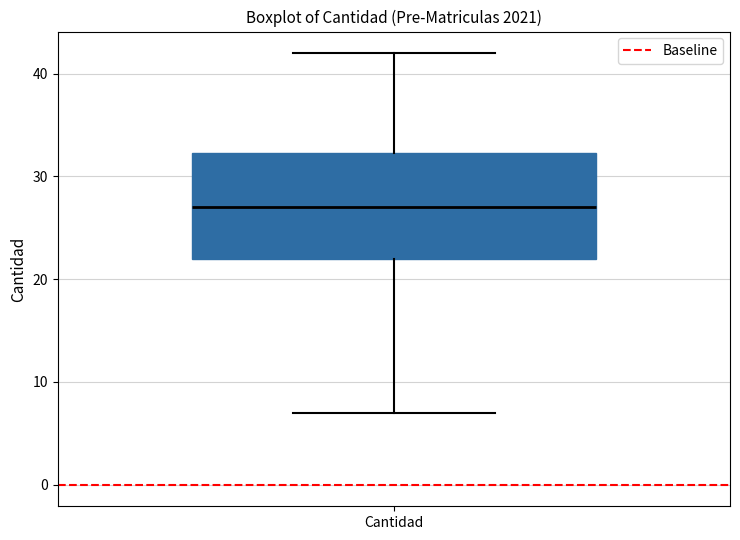

Transcribe this box plot: give where the median line is, the range the box spans, and where the two whiskers end, as read against the y-axis. The values are not printed on the chart, so give them approximately, as read against the axis.

median 27, box 22 to 32, whiskers 7 to 42